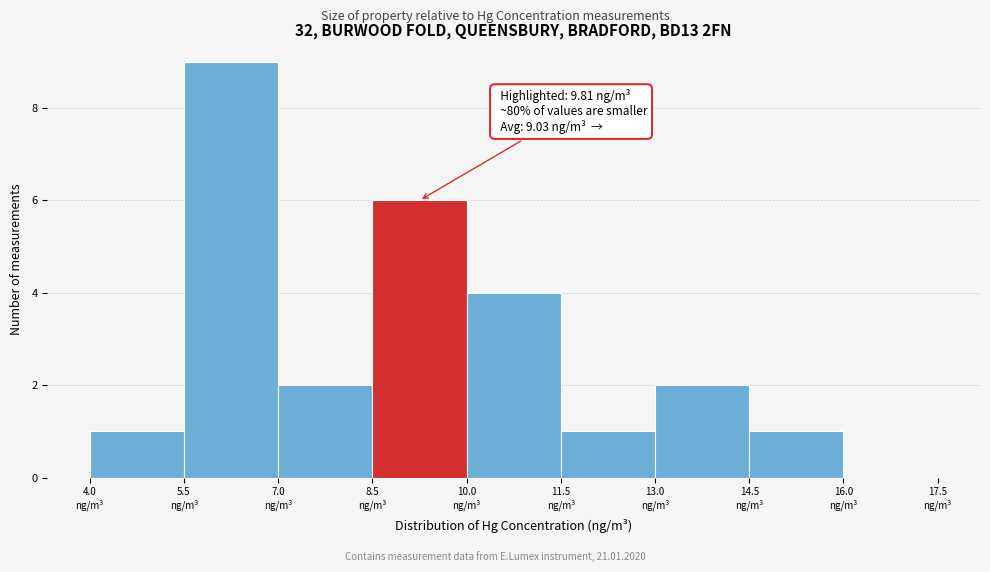

Which range on the x-axis has the tallest bar?

5.5 to 7.0